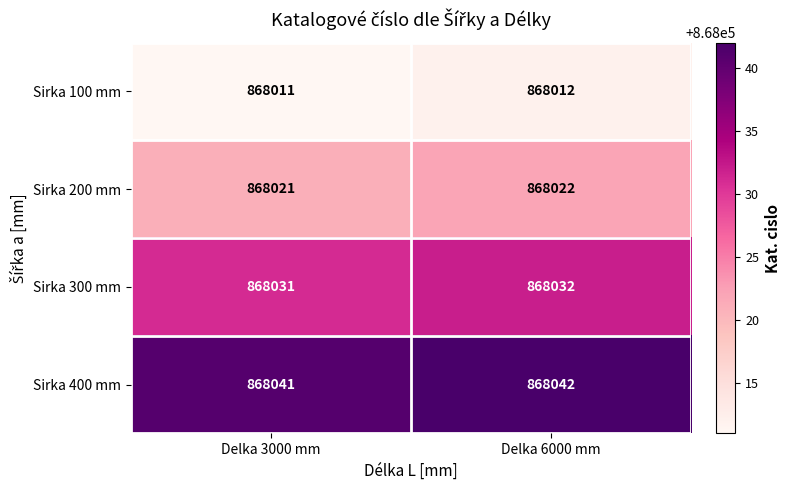

What is the sum of the Sirka 400 mm values at Delka 6000 mm and Delka 3000 mm?

1736083